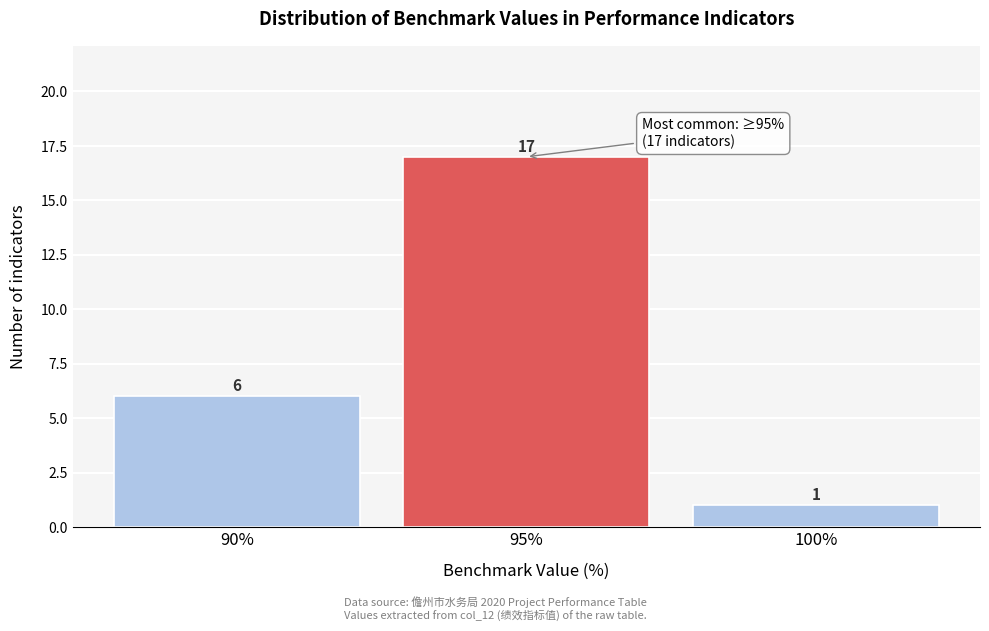

Reading left to right, transcribe all the data shown in this chart.

6	17	1